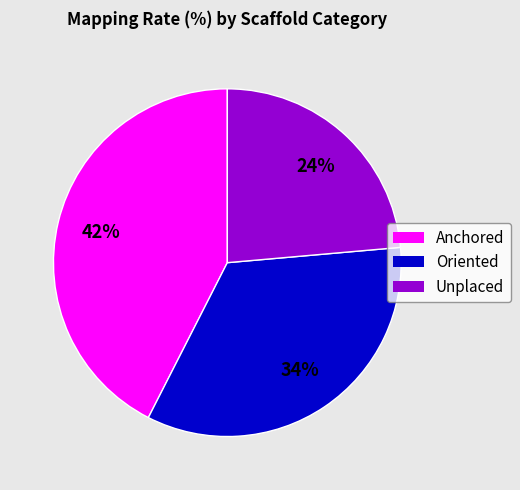

The Unplaced slice represents 36% of the pie. True or false?

False